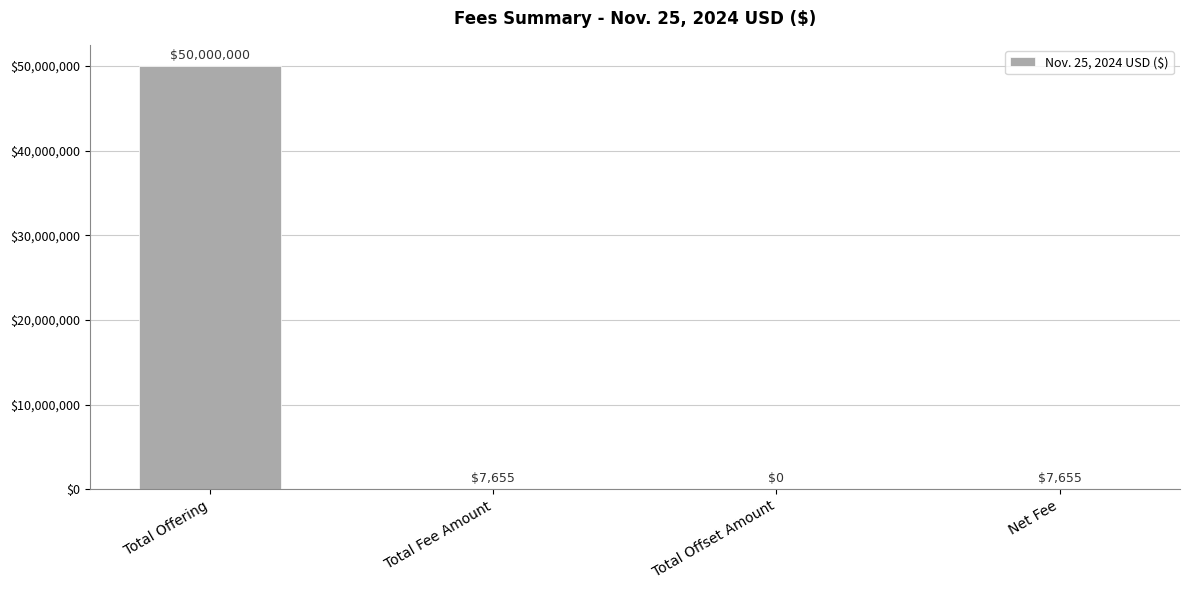

The value at Total Offset Amount is -22985982. True or false?

False